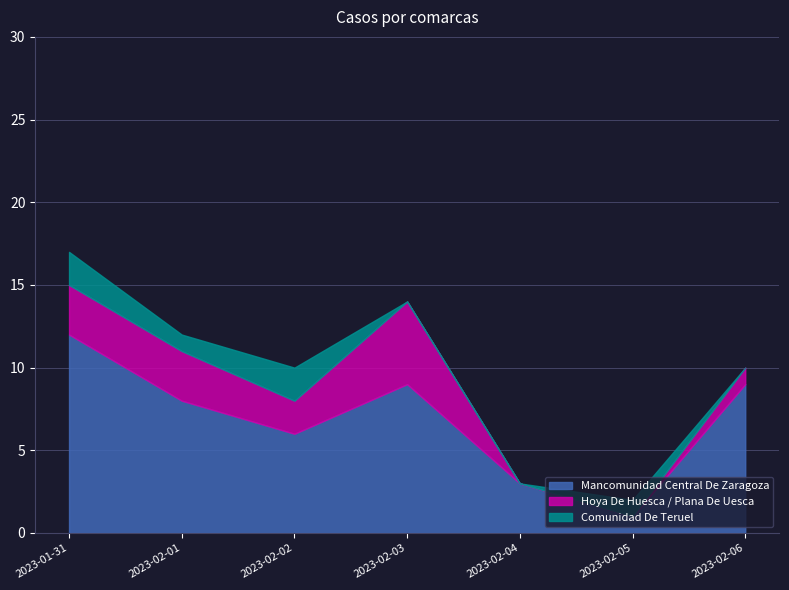

The Mancomunidad Central De Zaragoza series shows 1 at 2023-02-05. True or false?

True